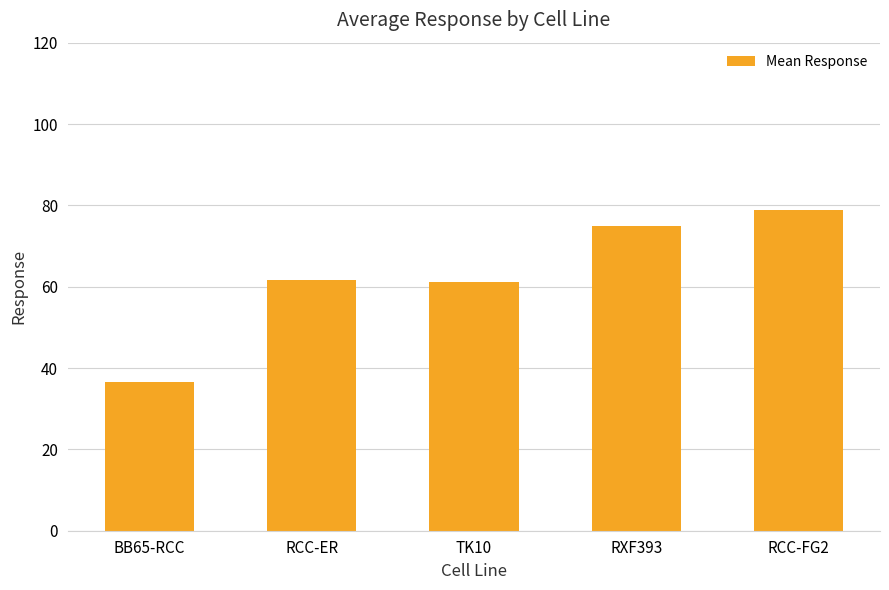

What is the difference between the maximum and minimum values?

42.3